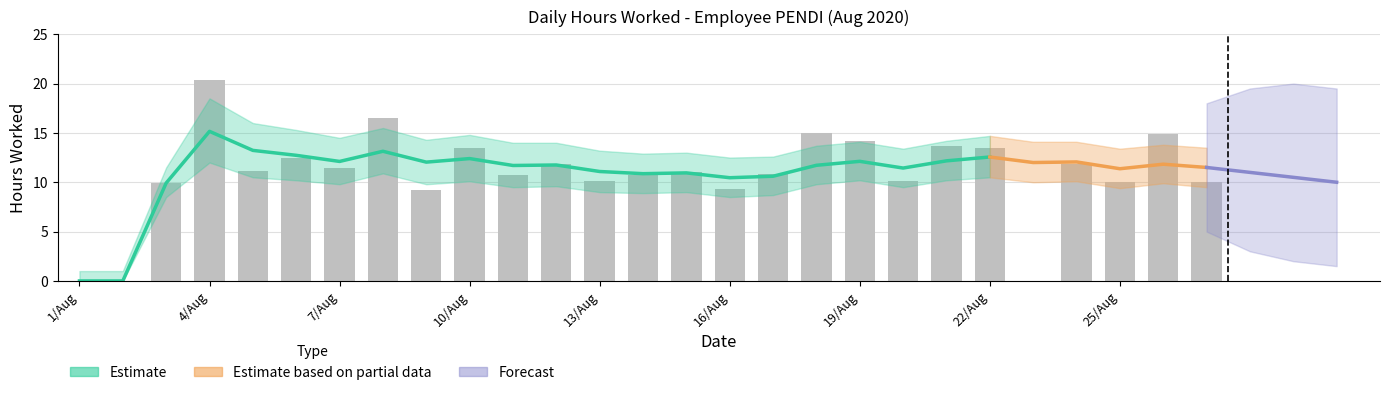

Reading left to right, list all the values displayed in this chart.

0.0	0.0	9.9	20.4	11.1	12.4	11.5	16.5	9.2	13.4	10.7	11.8	10.2	10.7	11.0	9.3	10.8	15.0	14.2	10.1	13.6	13.5	0.0	11.9	10.0	14.8	10.0